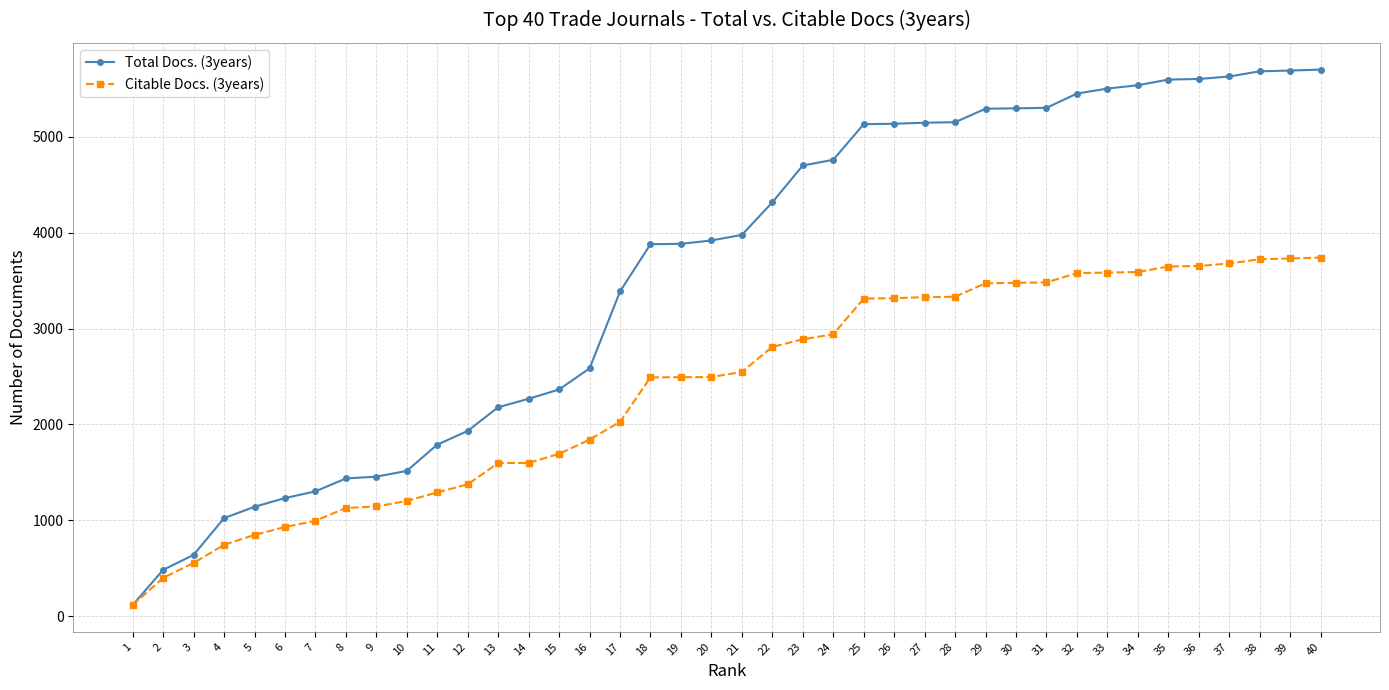

The value of Citable Docs. (3years) at 33 is 3584. True or false?

True